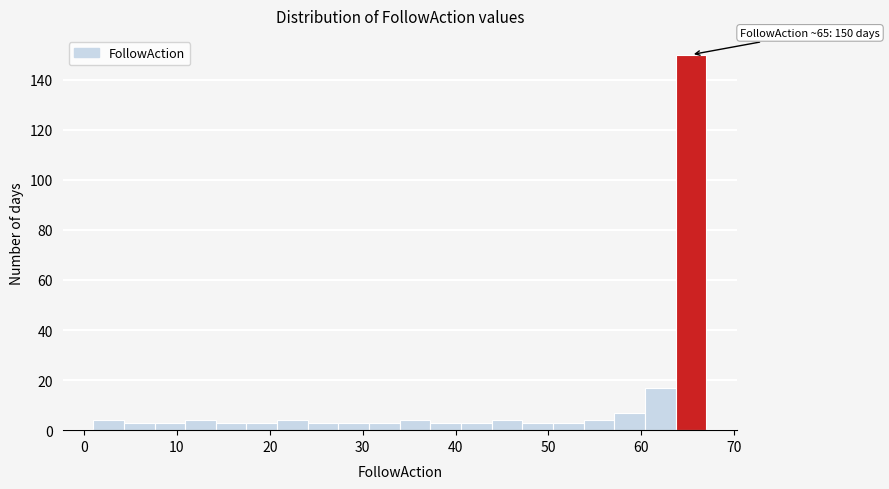

Around what value on the x-axis is the tallest bar? Give the approximate position of its centre, as read against the axis.

65